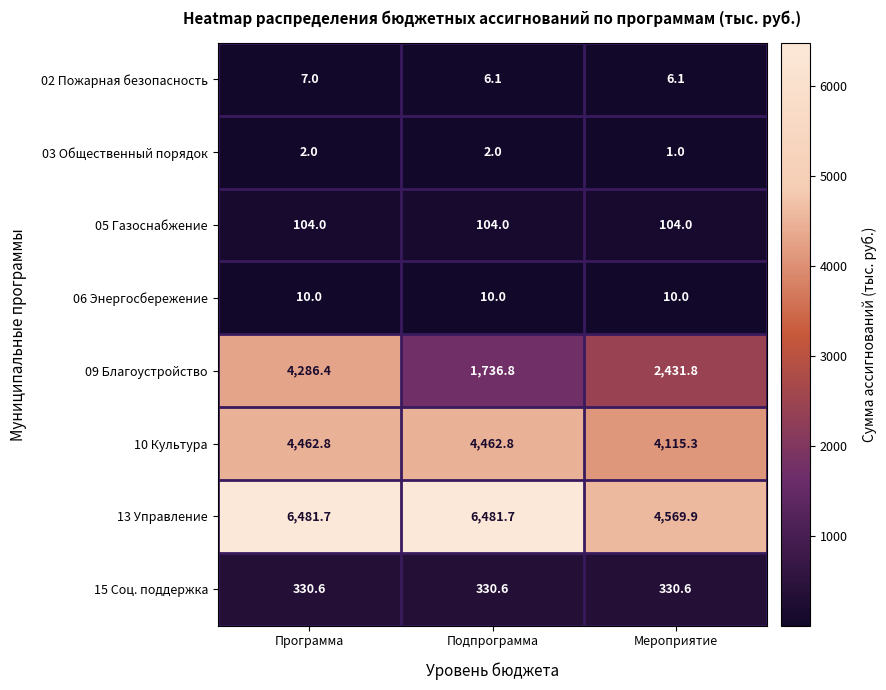

Rank the series at Подпрограмма from lowest to highest value.

03 Общественный порядок, 02 Пожарная безопасность, 06 Энергосбережение, 05 Газоснабжение, 15 Соц. поддержка, 09 Благоустройство, 10 Культура, 13 Управление